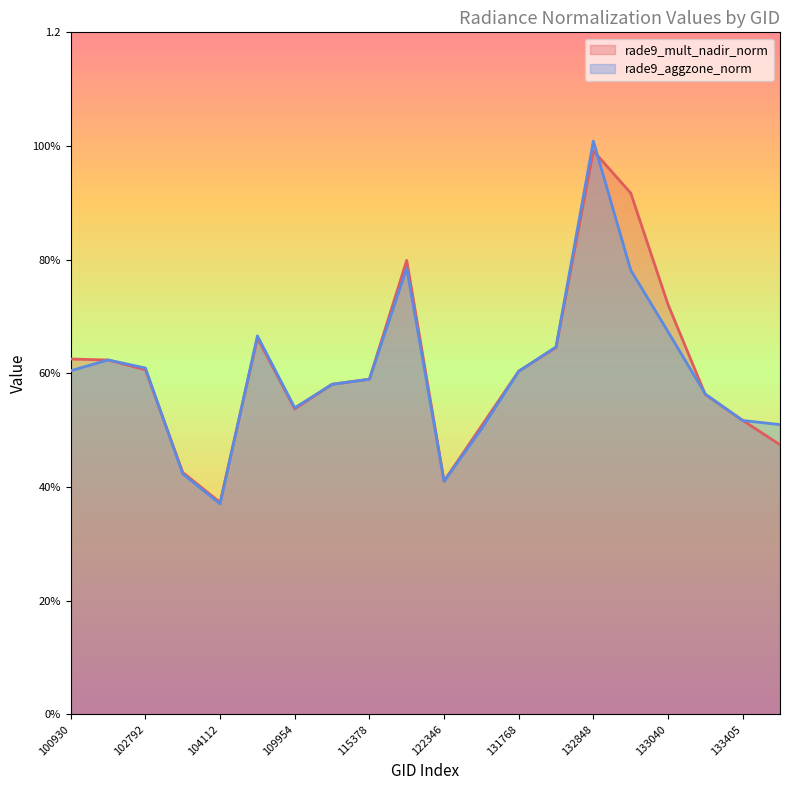

What is the maximum value for rade9_aggzone_norm?

1.0